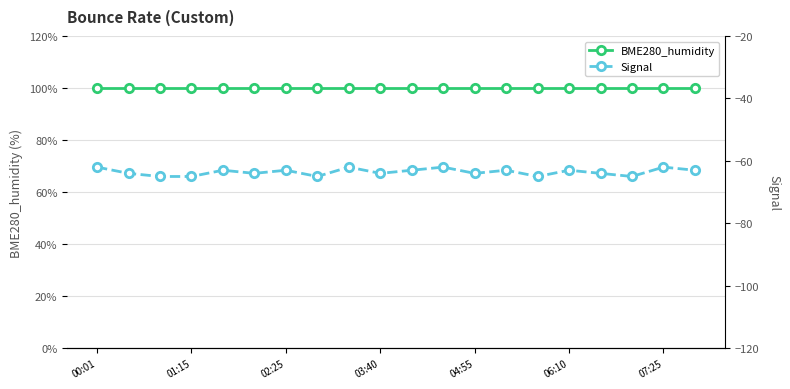

List the series in order of their peak value, lowest first.

Signal, BME280_humidity